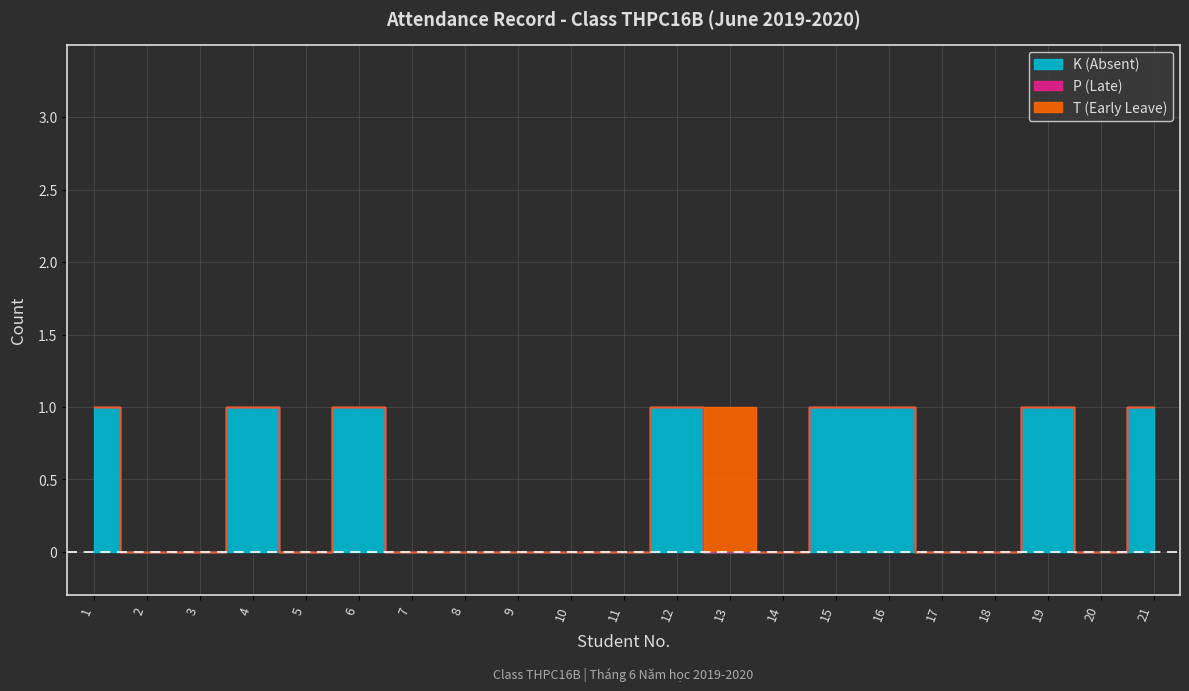

True or false: P (Late) has more than 0 interior local peaks.

False